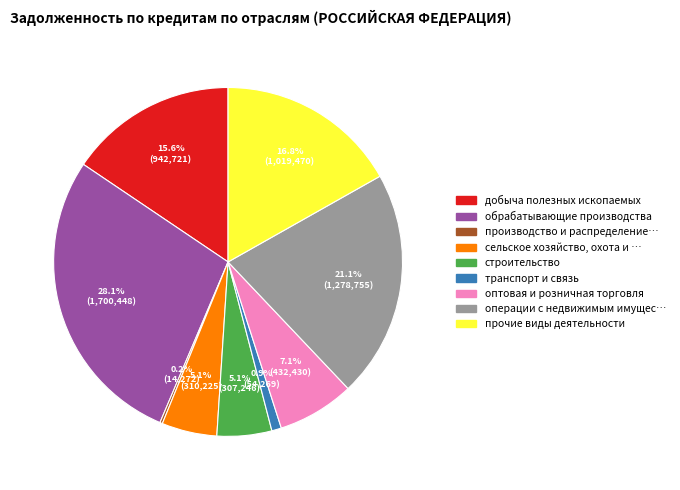

Is there a majority slice in this chart?

No